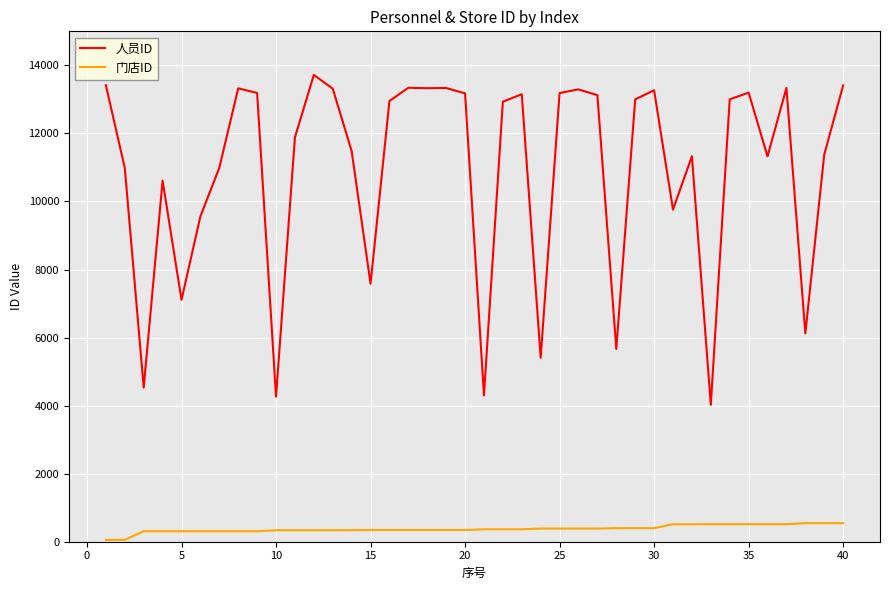

Does the chart display data point markers on the line(s)?

No